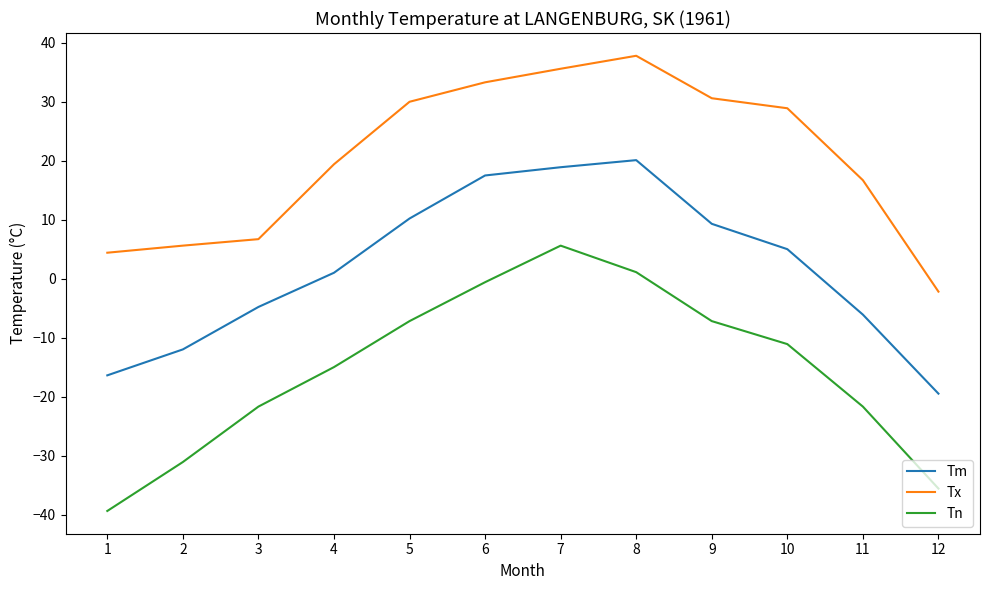

Is the value of Tn at 3 greater than the value of Tm at 4?

No